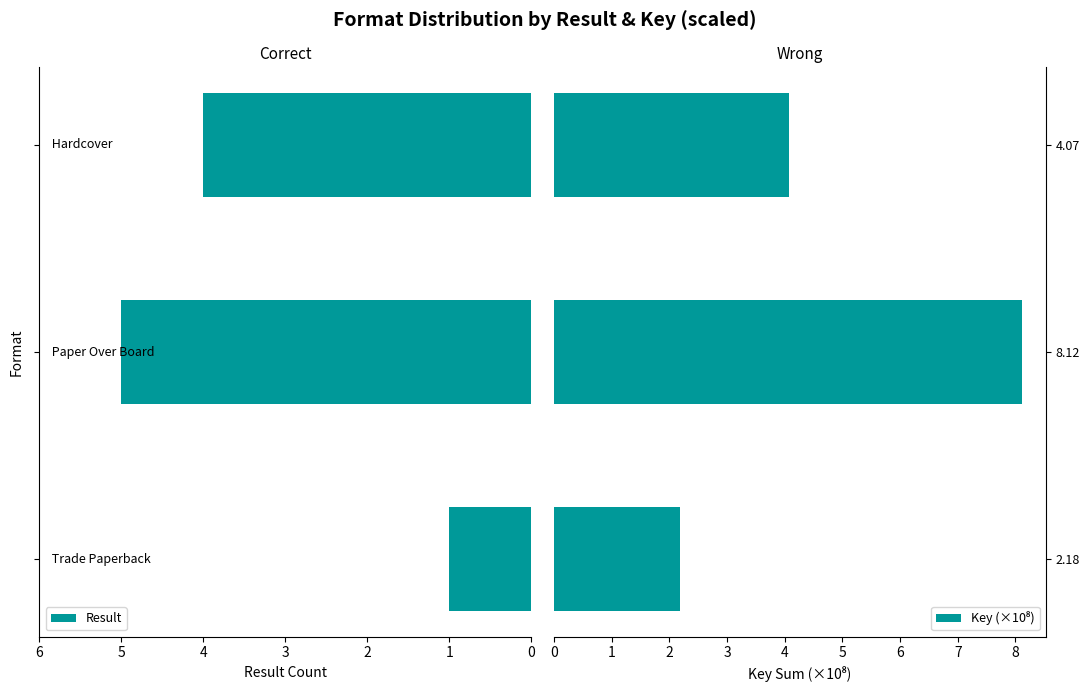

What is the maximum value for Result?

5